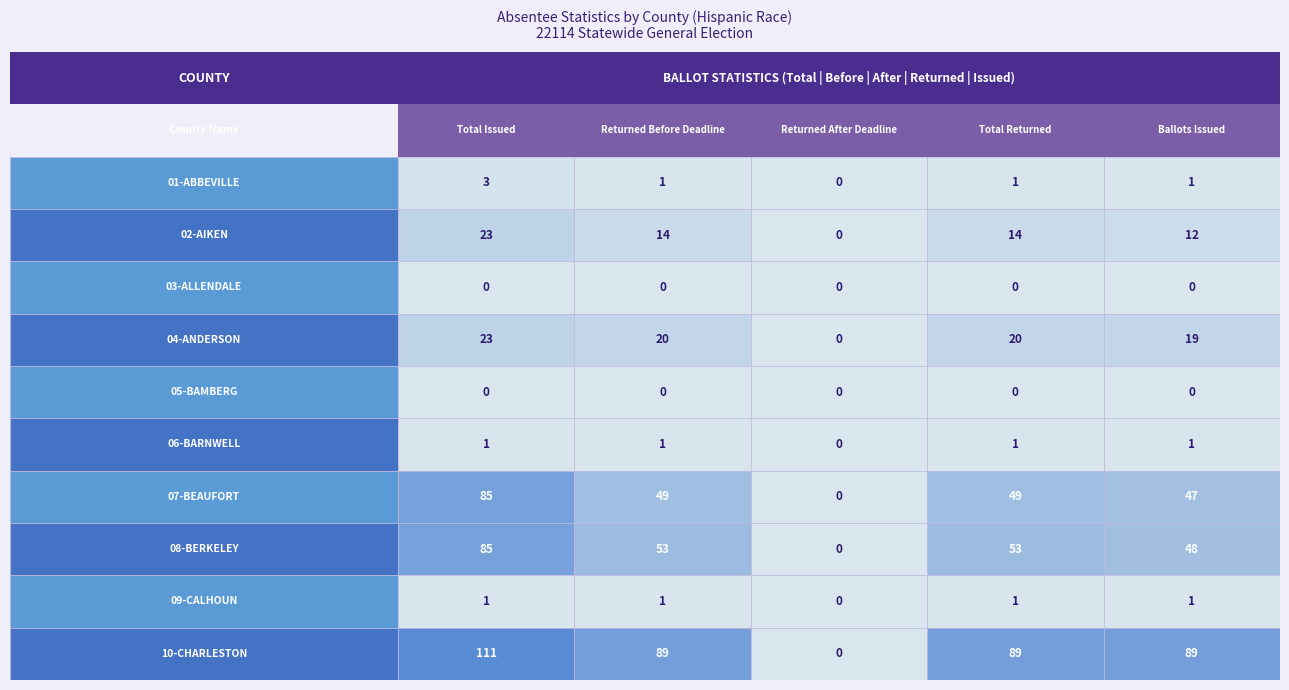

The 09-CALHOUN series shows 1 at 0. True or false?

True